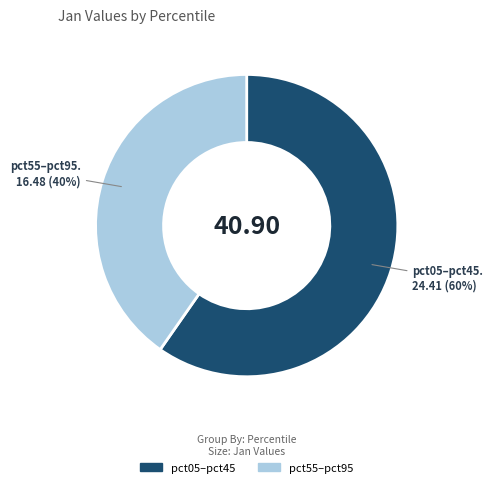

Is there any slice that represents more than half of the pie?

Yes